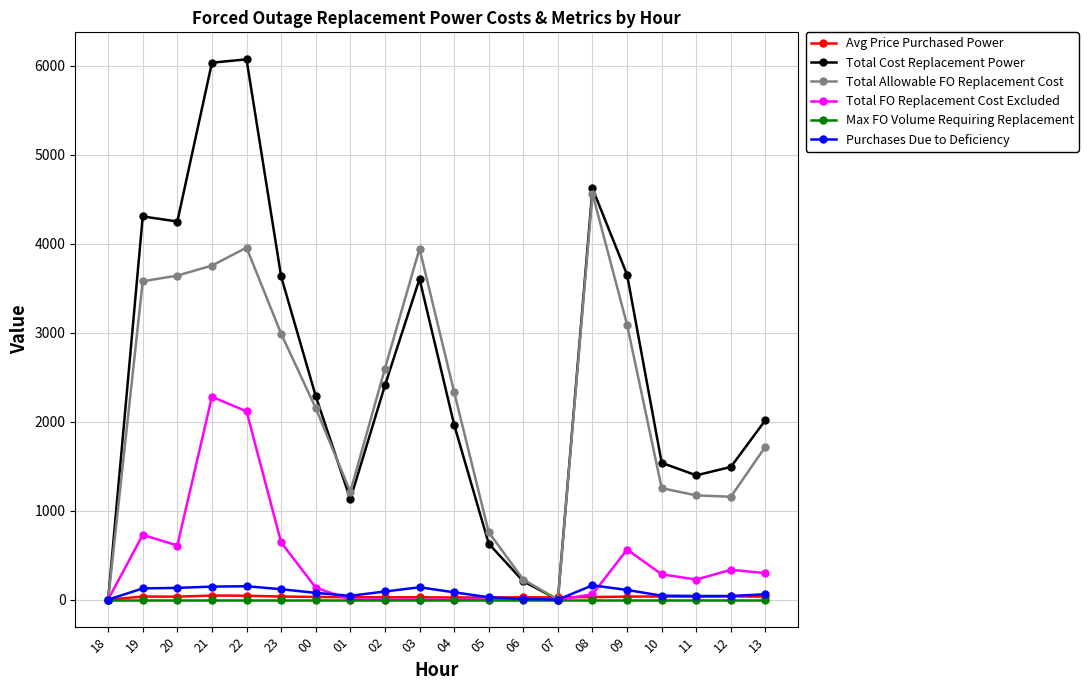

The value of Total FO Replacement Cost Excluded at 01 is 0.0. True or false?

True